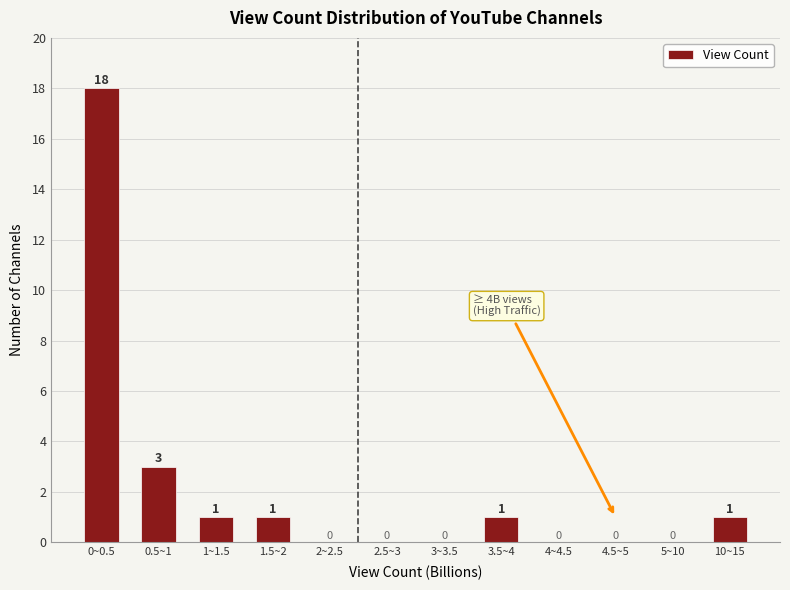

Reading left to right, what are all the values shown in this chart?

0~0.5=18	0.5~1=3	1~1.5=1	1.5~2=1	2~2.5=0	2.5~3=0	3~3.5=0	3.5~4=1	4~4.5=0	4.5~5=0	5~10=0	10~15=1